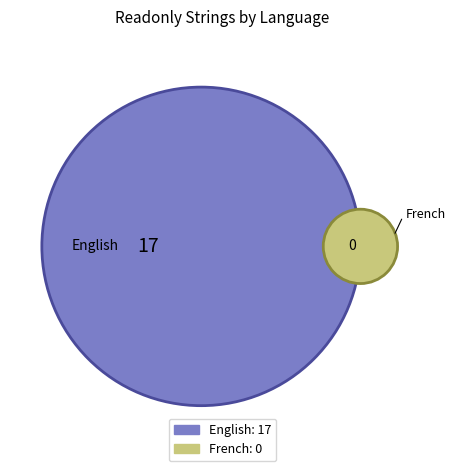

Which has a higher value, French or English?

English